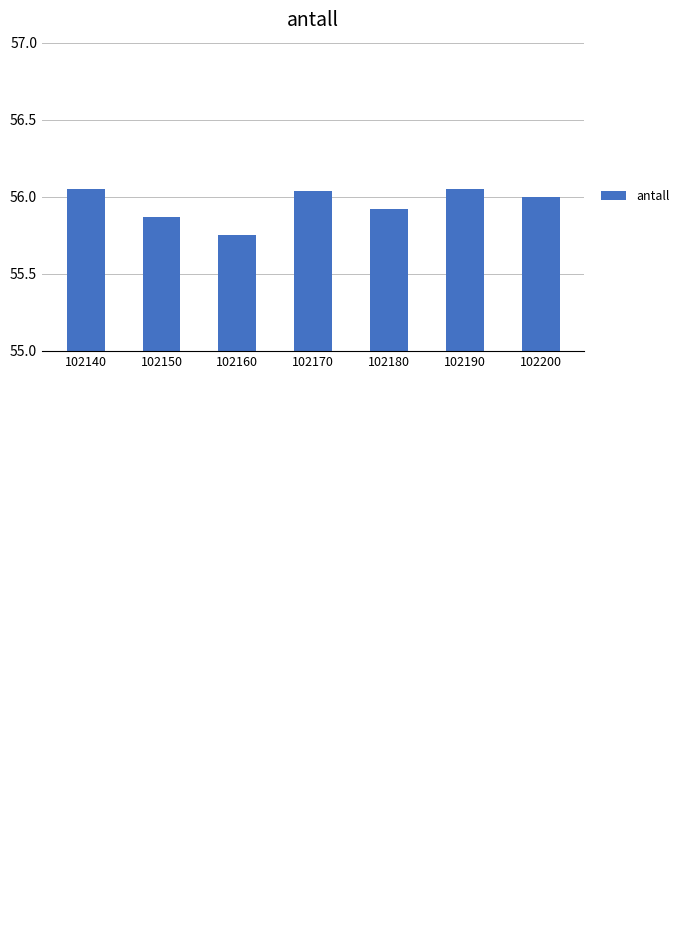

Which has a higher value, 102180 or 102160?

102180